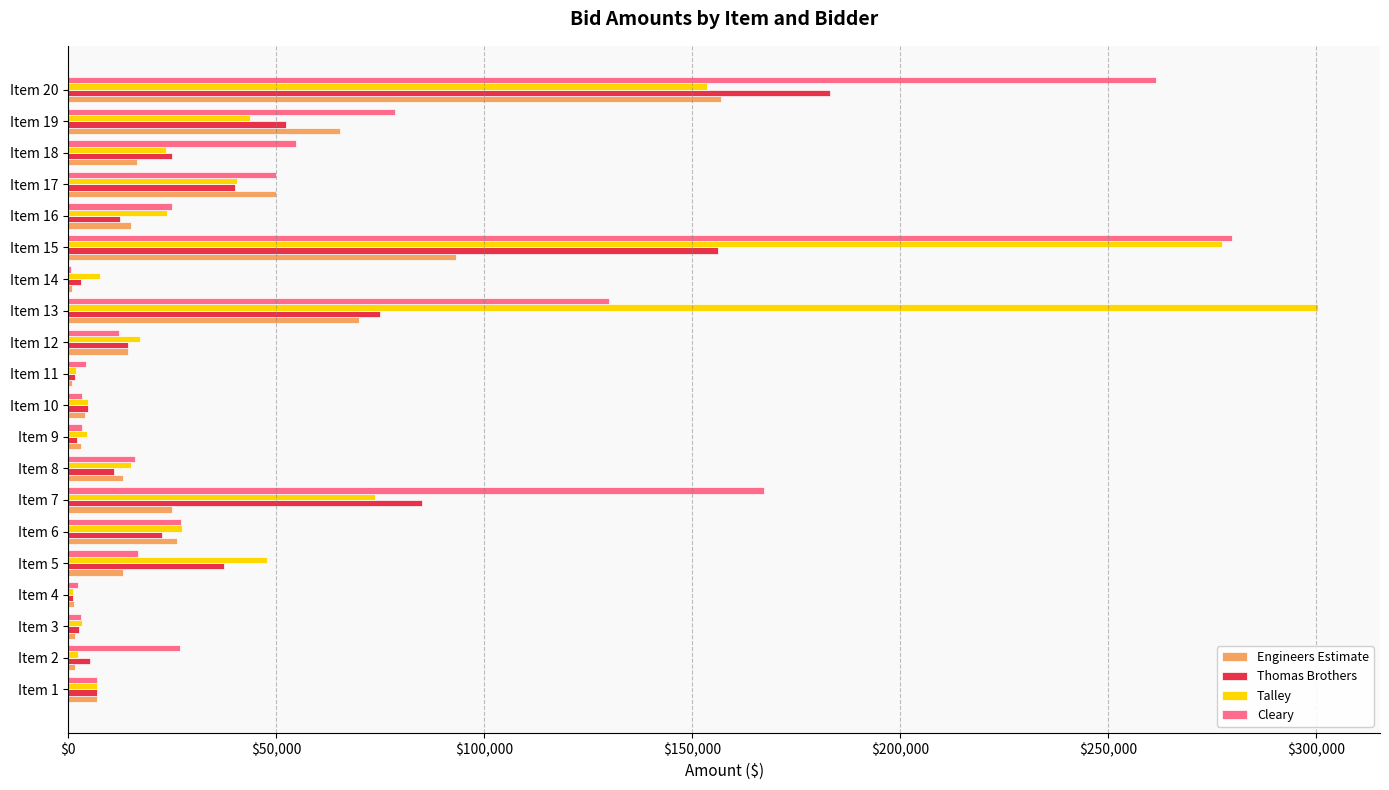

How many categories are shown in the chart?

20